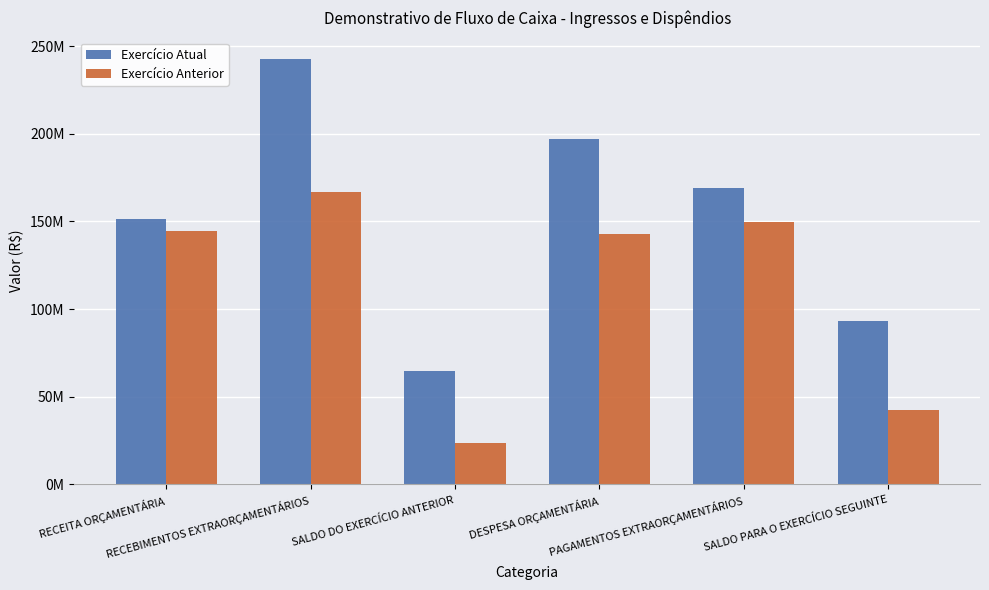

Between DESPESA ORÇAMENTÁRIA and SALDO PARA O EXERCÍCIO SEGUINTE, which is larger?

DESPESA ORÇAMENTÁRIA